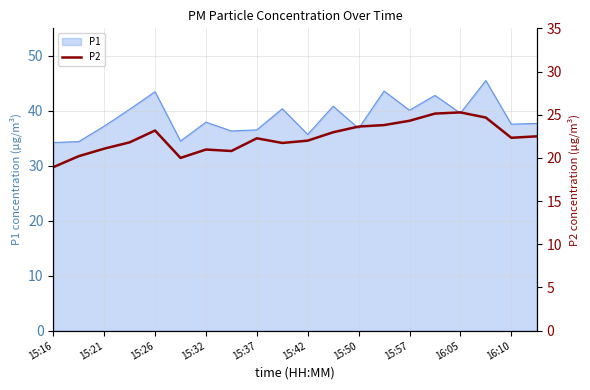

Is it true that P1 equals 65.3 at 15:57?

False